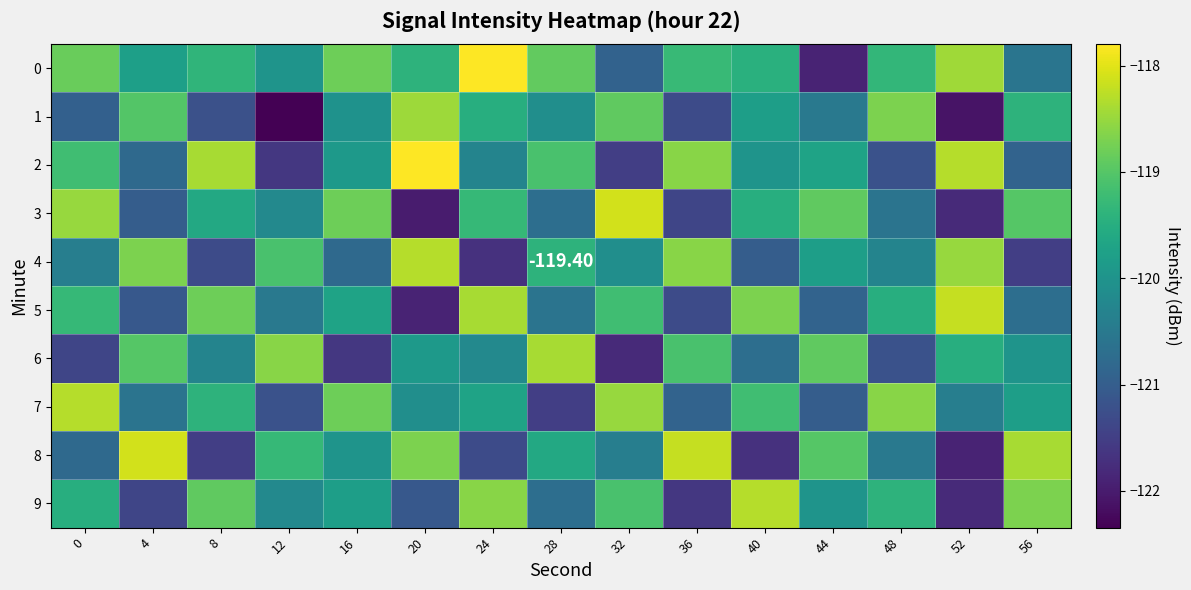

Is the value of 4 at 40 greater than the value of 9 at 24?

No